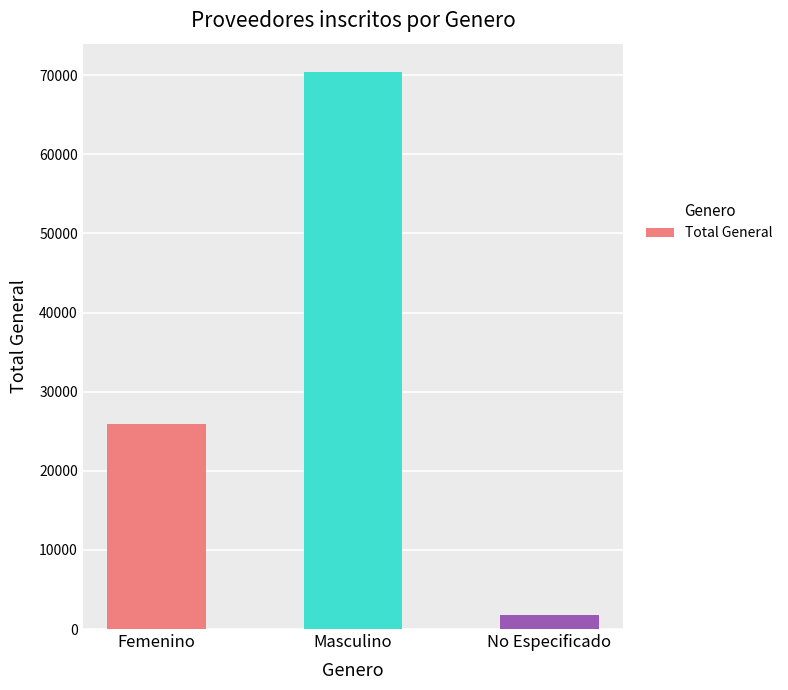

Read the value at No Especificado.

1813